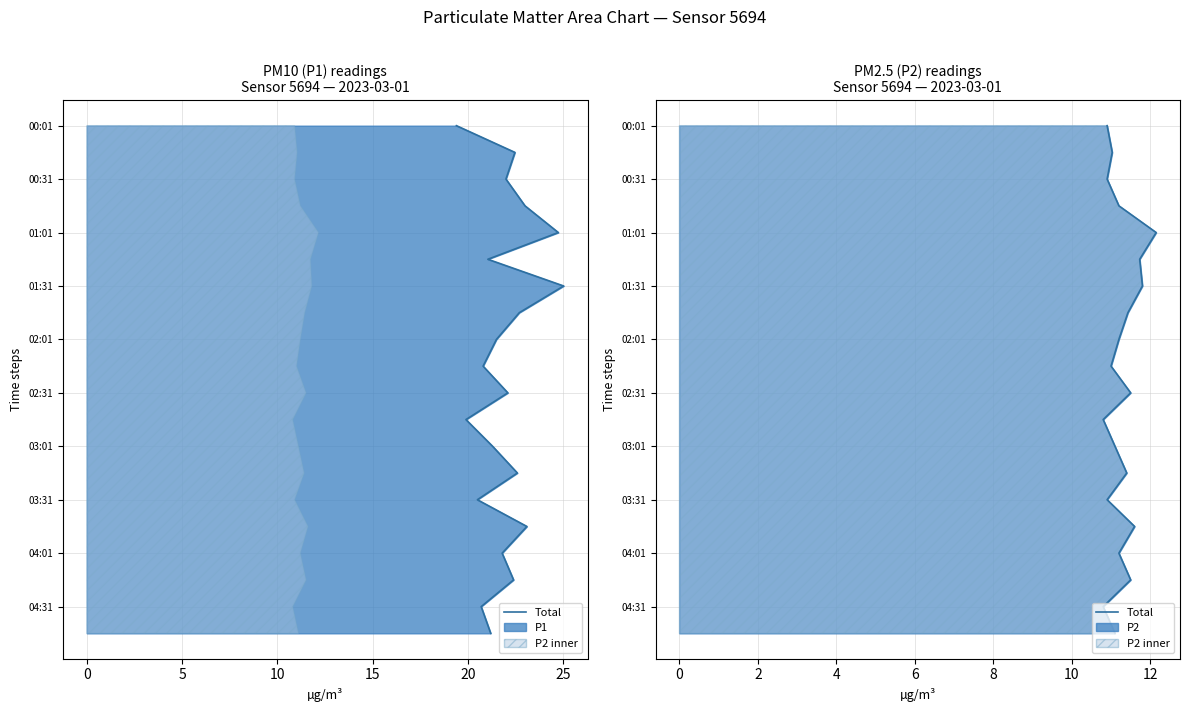

Which series has the largest total across all categories?

P1 line